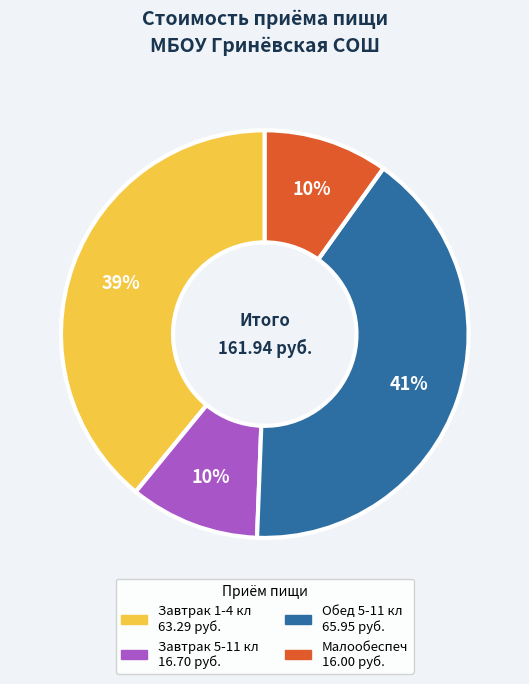

Between Обед 5-11 кл and Малообеспеч, which is larger?

Обед 5-11 кл